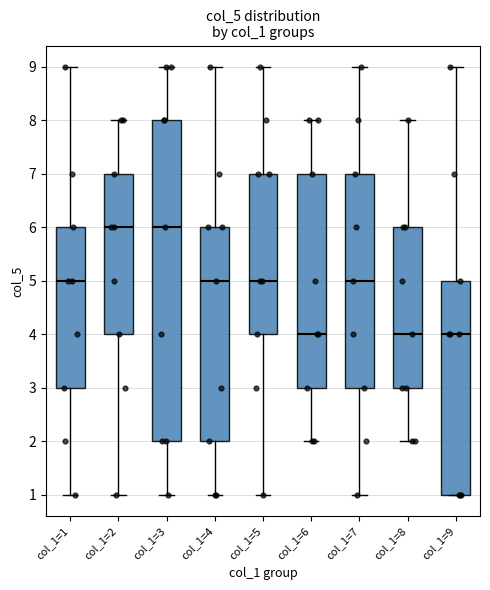

Reading left to right, read every box against the y-axis: the position of its median line, the range the box covers, and the ends of its whiskers. The values are not printed on the chart, so give them approximately, as read against the axis.

col_1=1: median 5, box 3 to 6, whiskers 1 to 9
col_1=2: median 6, box 4 to 7, whiskers 1 to 8
col_1=3: median 6, box 2 to 8, whiskers 1 to 9
col_1=4: median 5, box 2 to 6, whiskers 1 to 9
col_1=5: median 5, box 4 to 7, whiskers 1 to 9
col_1=6: median 4, box 3 to 7, whiskers 2 to 8
col_1=7: median 5, box 3 to 7, whiskers 1 to 9
col_1=8: median 4, box 3 to 6, whiskers 2 to 8
col_1=9: median 4, box 1 to 5, whiskers 1 to 9